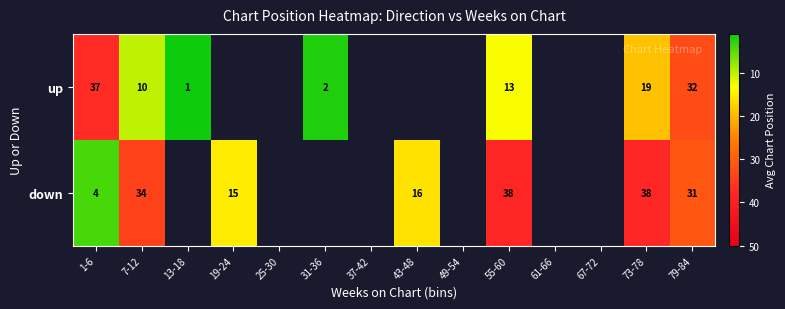

The value of down at 79-84 is 21. True or false?

False